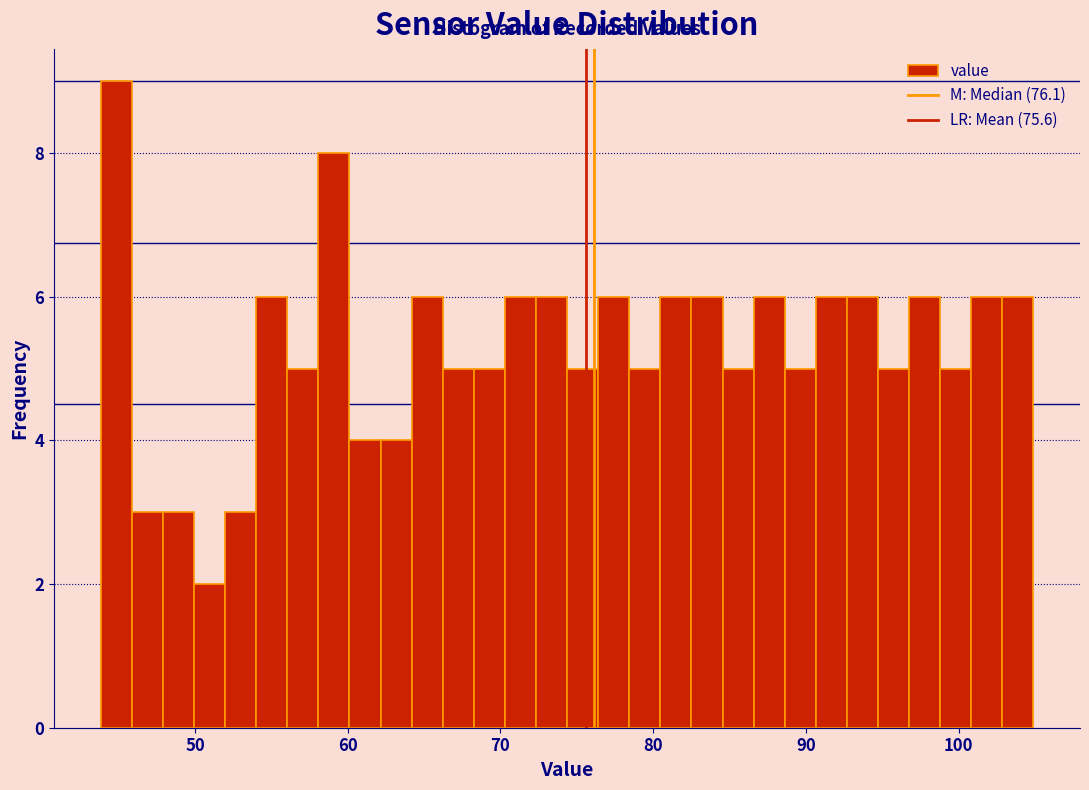

Read against the x-axis, roughly where is the centre of the tallest bar?

45